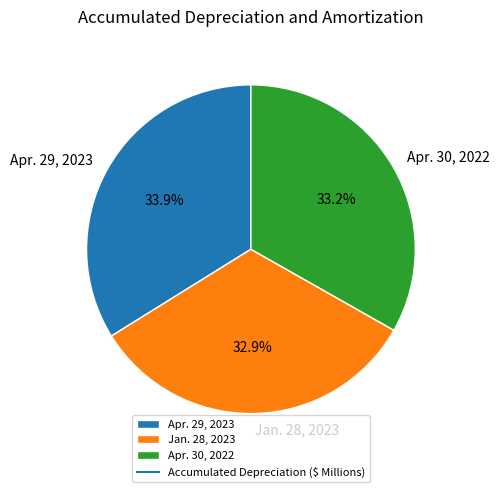

Does Apr. 30, 2022 account for over 50% of the chart?

No